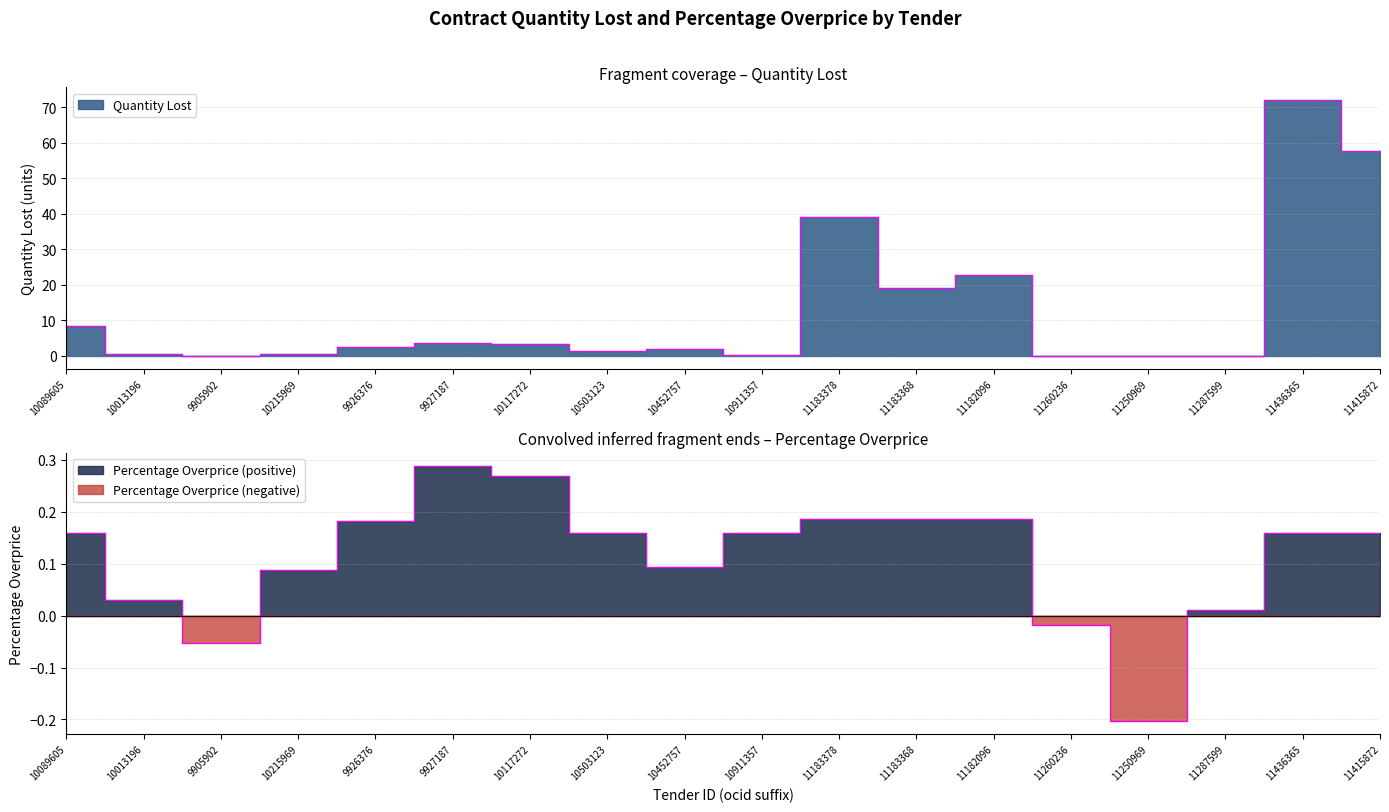

At which label is Percentage Overprice closest to 0?

11287599